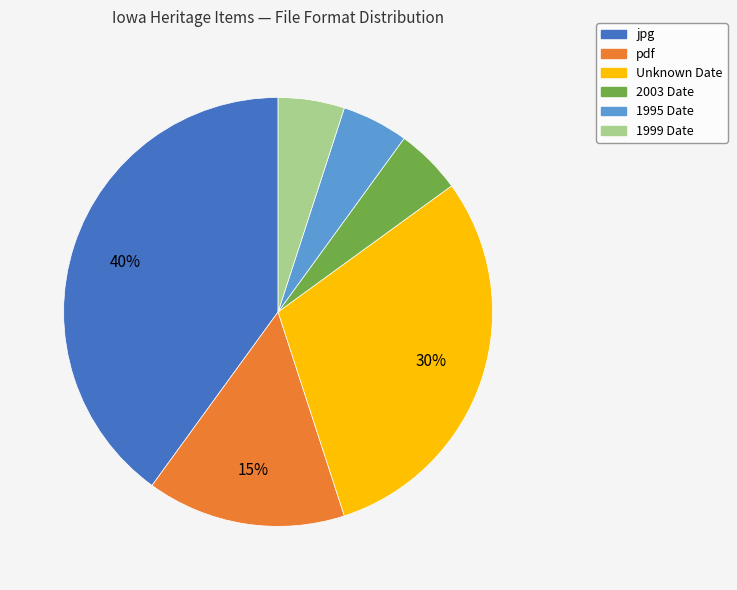

How many segments does this pie chart have?

6